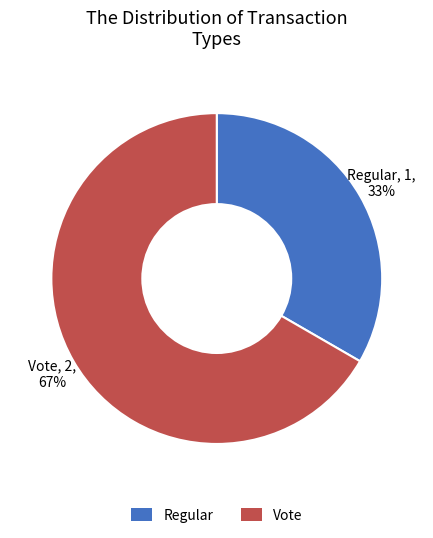

Do Vote and Regular together represent more than half of the pie?

Yes